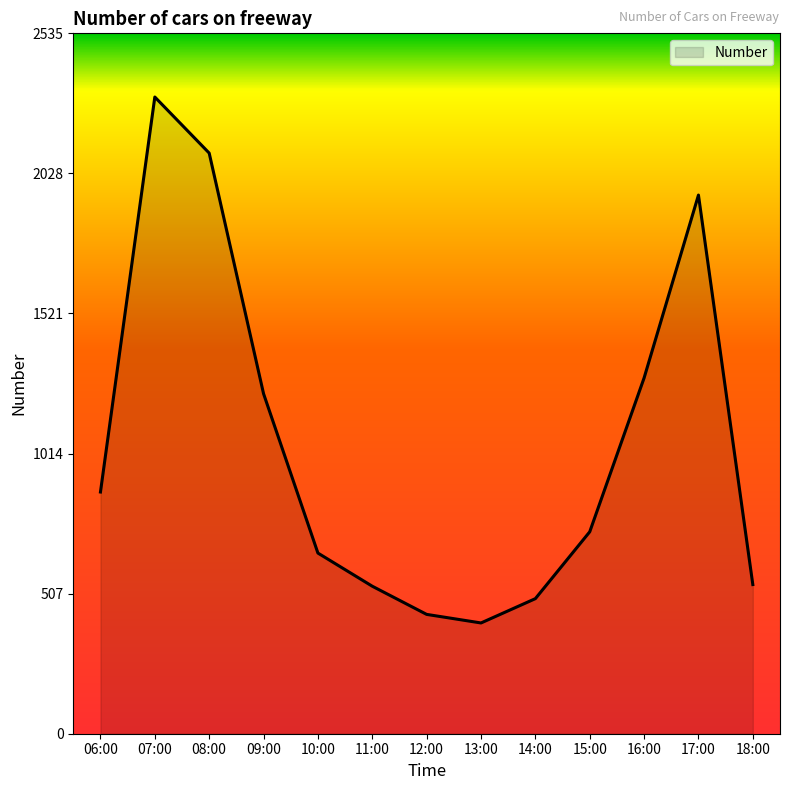

What is the difference between the second highest and minimum values?

1701